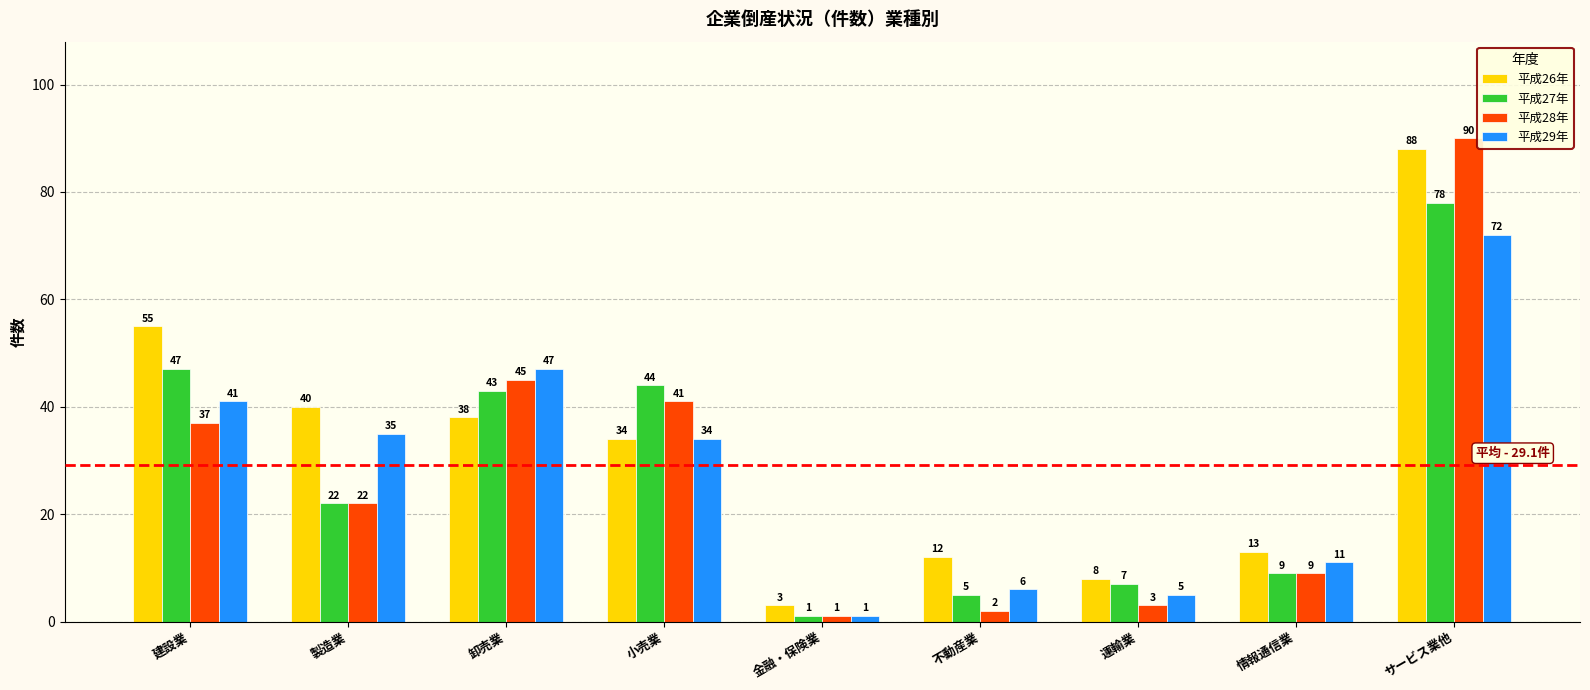

Which series has the largest range (max minus min)?

平成28年